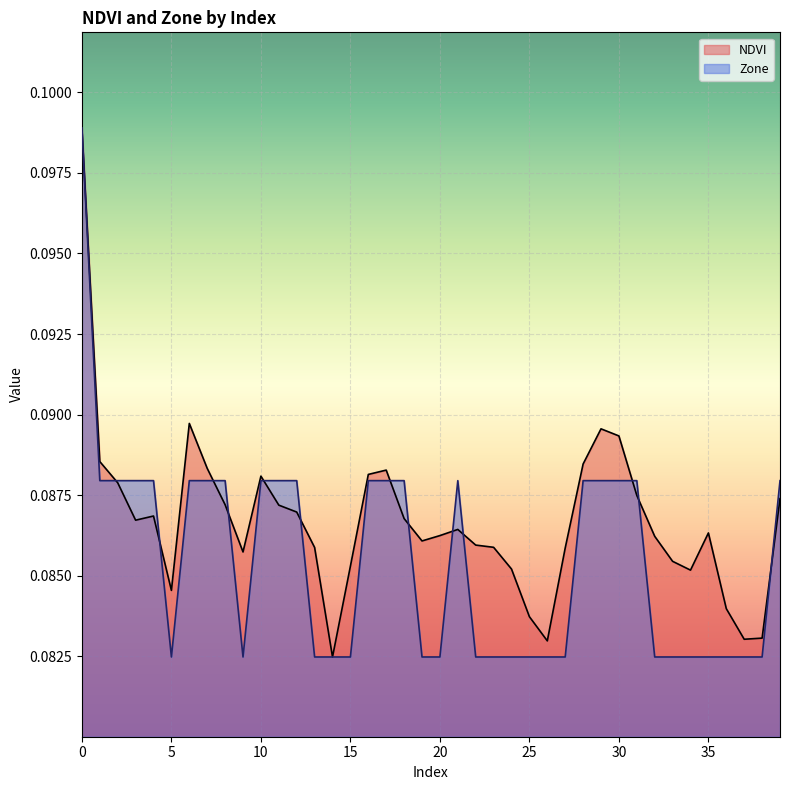

True or false: Zone and NDVI intersect in this chart.

True